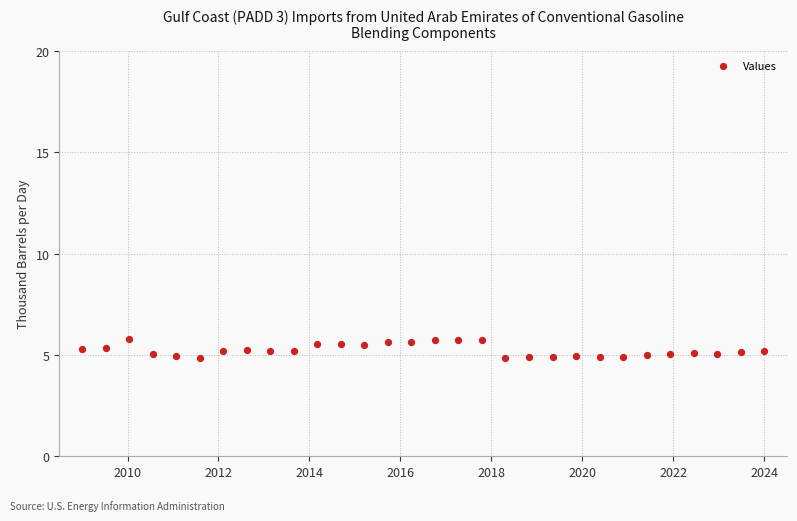

What is the range of X values (max minus min)?

15.0